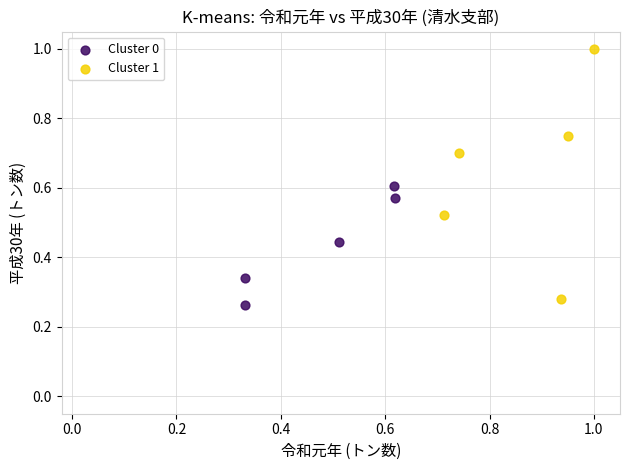

Which series has the widest spread of Y values?

Cluster 1